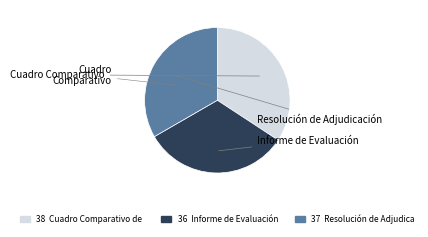

Is there any slice that represents more than half of the pie?

No